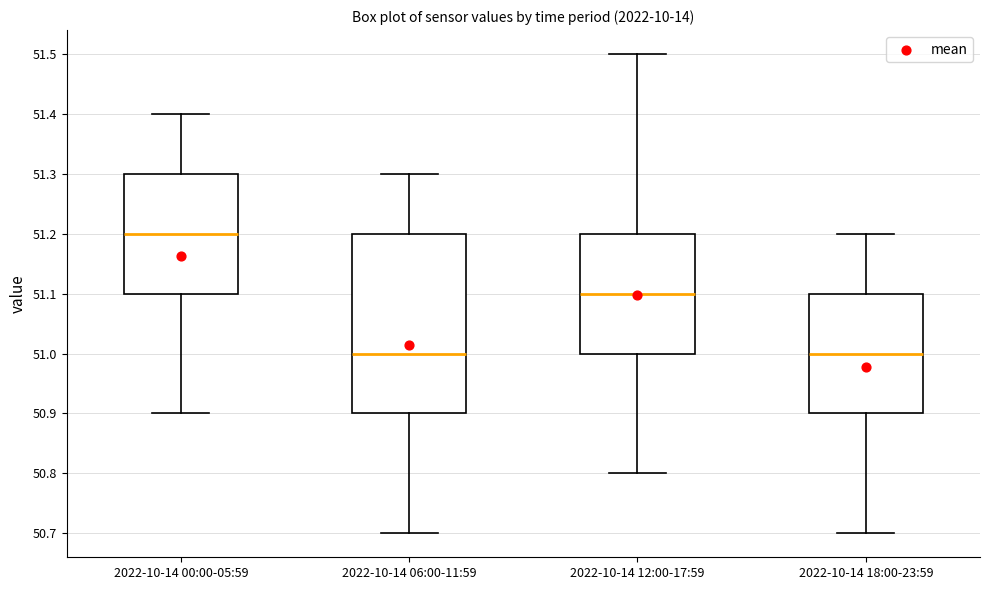

Reading left to right, read every box against the y-axis: the position of its median line, the range the box covers, and the ends of its whiskers. The values are not printed on the chart, so give them approximately, as read against the axis.

2022-10-14 00:00-05:59: median 51.2, box 51.1 to 51.3, whiskers 50.9 to 51.4
2022-10-14 06:00-11:59: median 51.0, box 50.9 to 51.2, whiskers 50.7 to 51.3
2022-10-14 12:00-17:59: median 51.1, box 51.0 to 51.2, whiskers 50.8 to 51.5
2022-10-14 18:00-23:59: median 51.0, box 50.9 to 51.1, whiskers 50.7 to 51.2